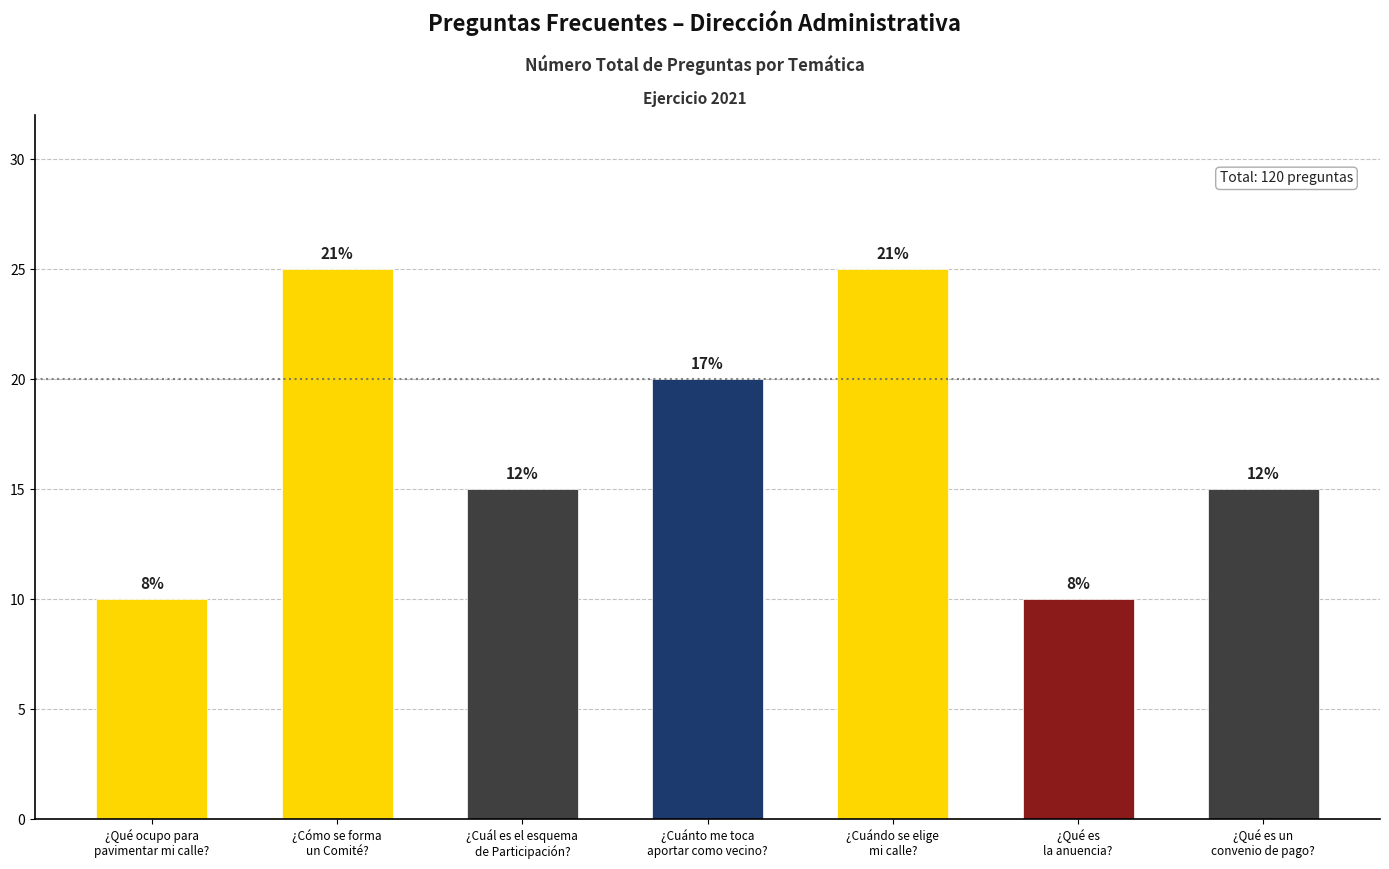

How many bars are there in total?

7